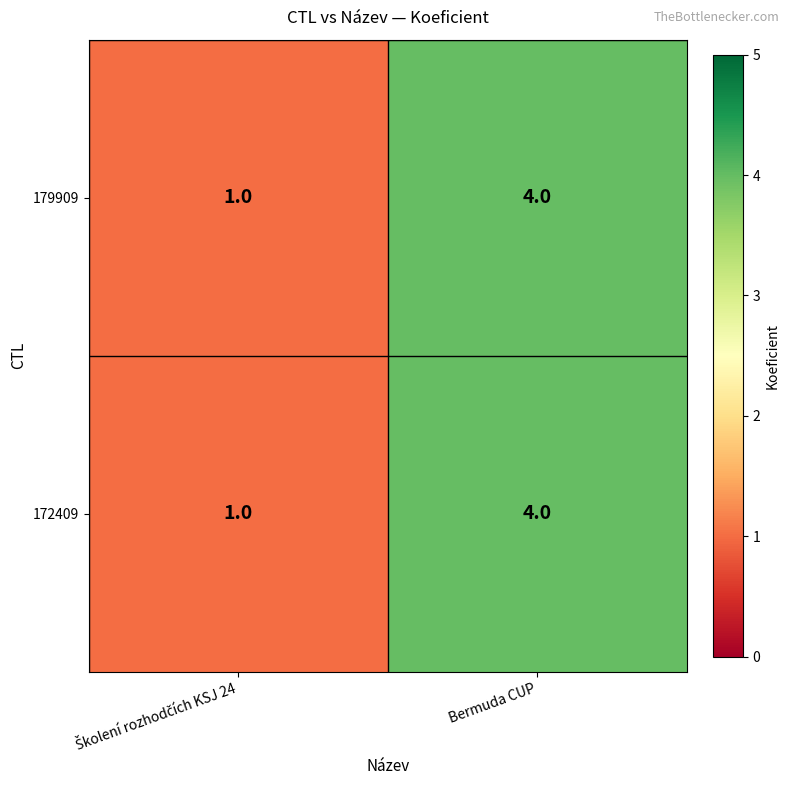

What is the minimum value shown in the chart?

1